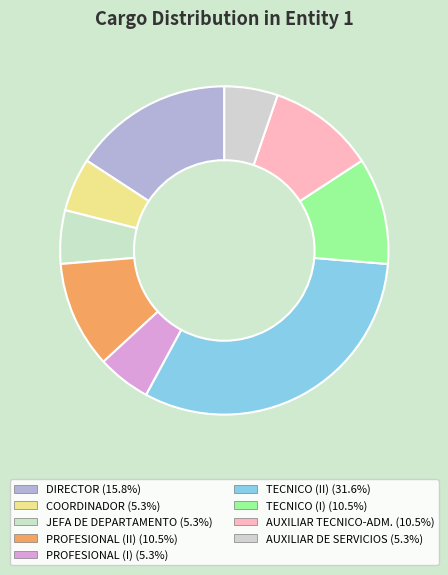

How many segments does this pie chart have?

9